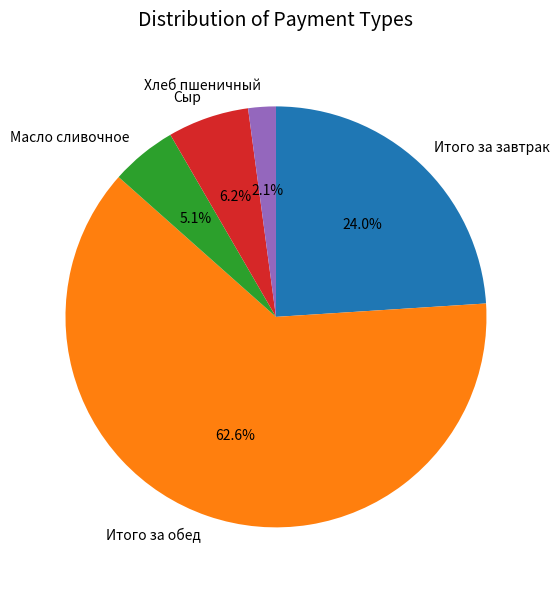

What percentage is the Итого за обед slice, to the nearest percent?

63%